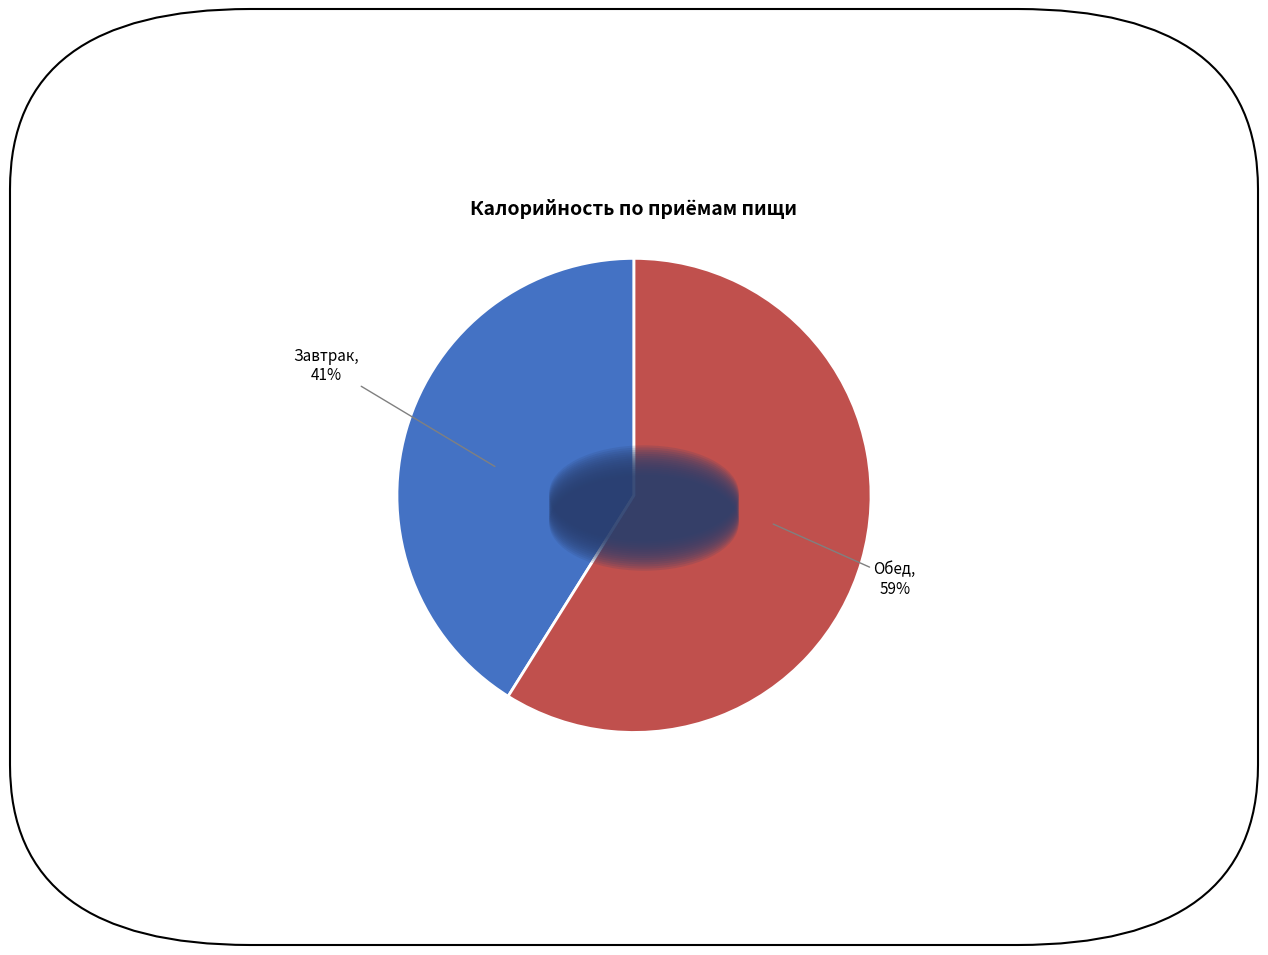

To the nearest percent, what is the difference between the largest and smallest slice percentages?

18%